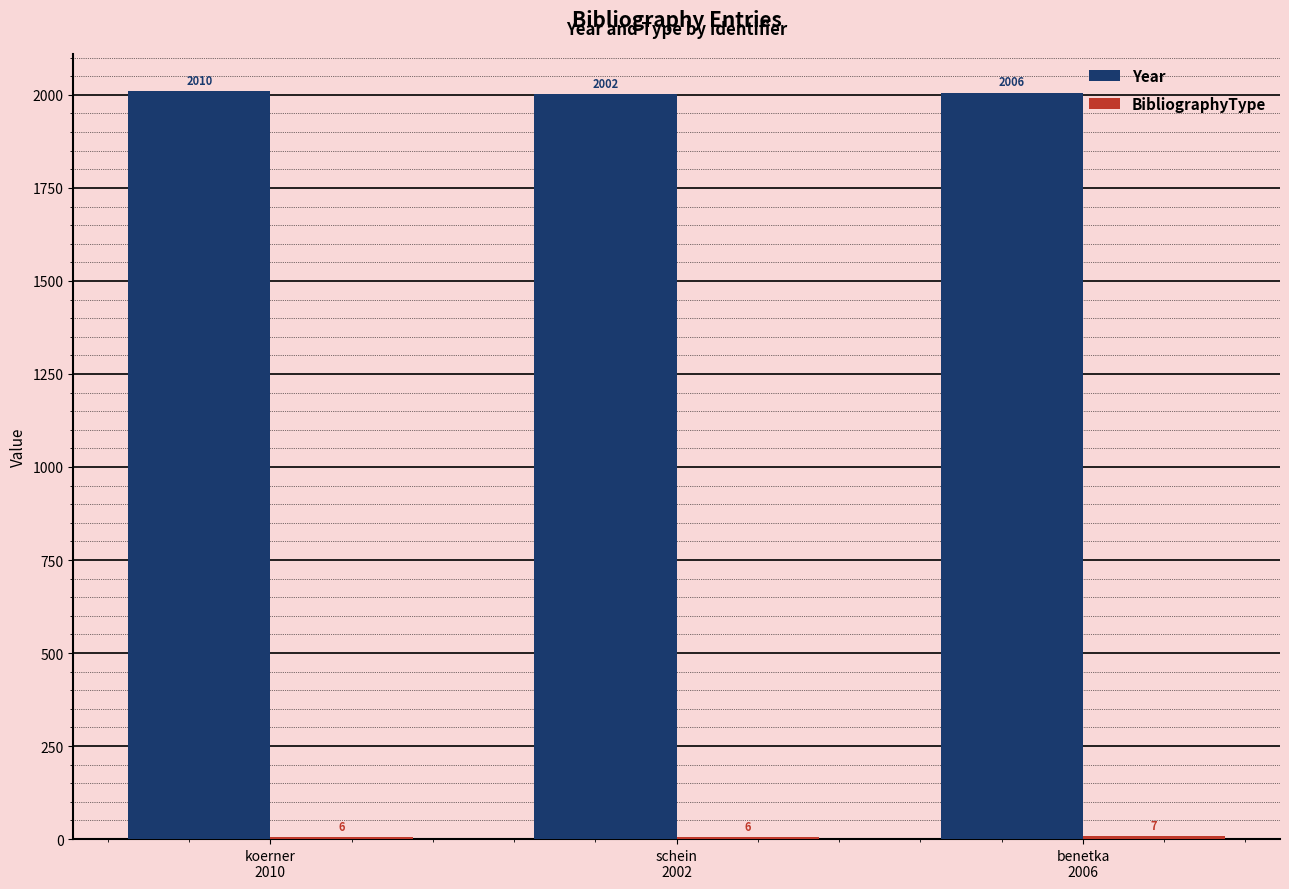

How many distinct data groups are displayed?

2